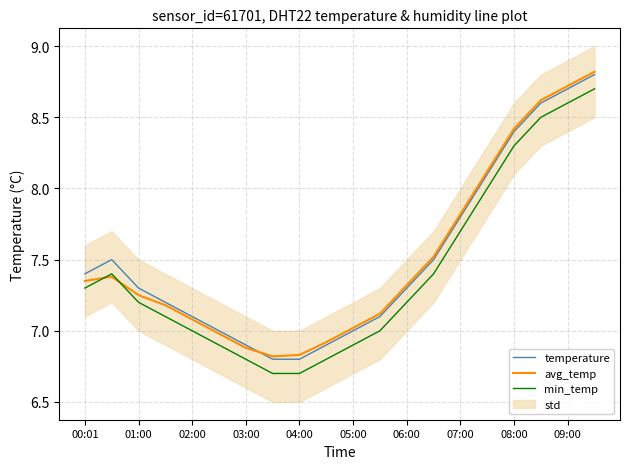

True or false: avg_temp has more than 0 points higher than both neighbors.

True